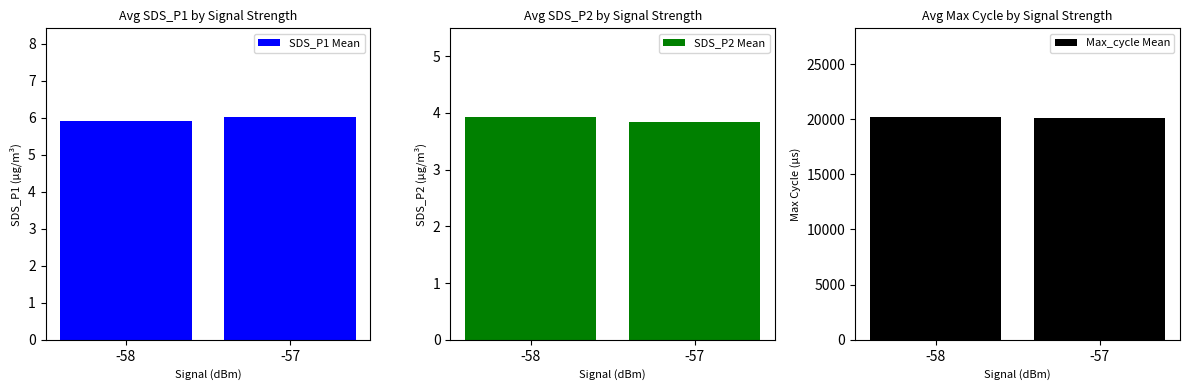

Where is SDS_P2 Mean nearest to the value 3?

-57